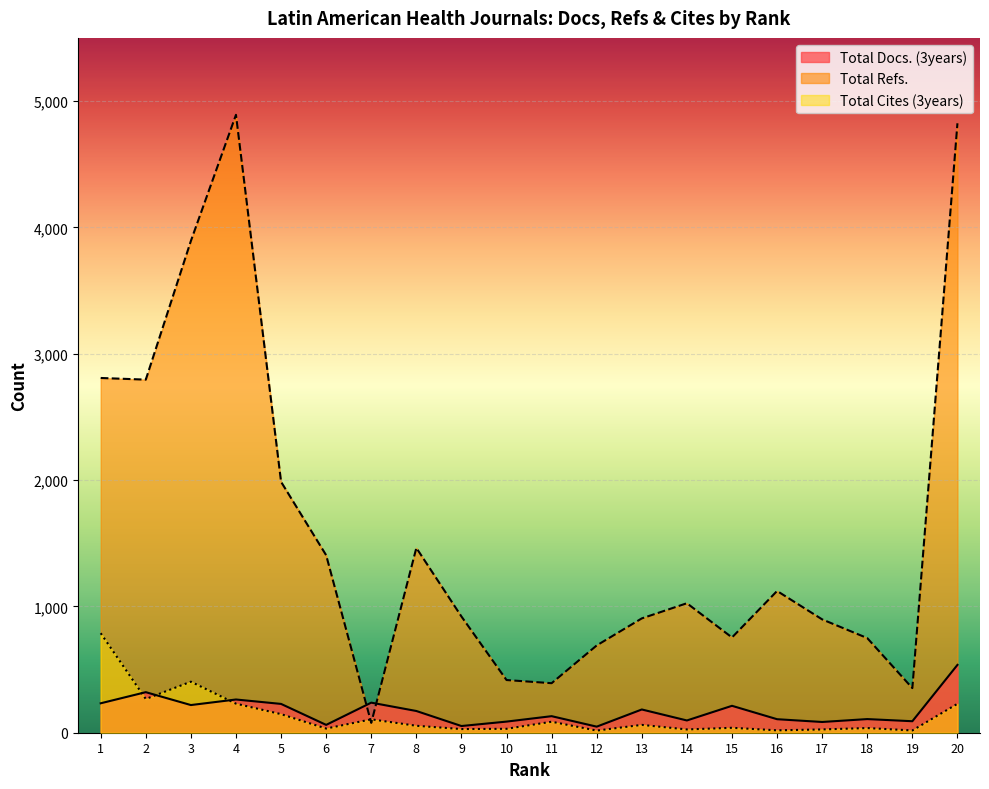

How many interior local peaks does the Total Refs. series have?

4